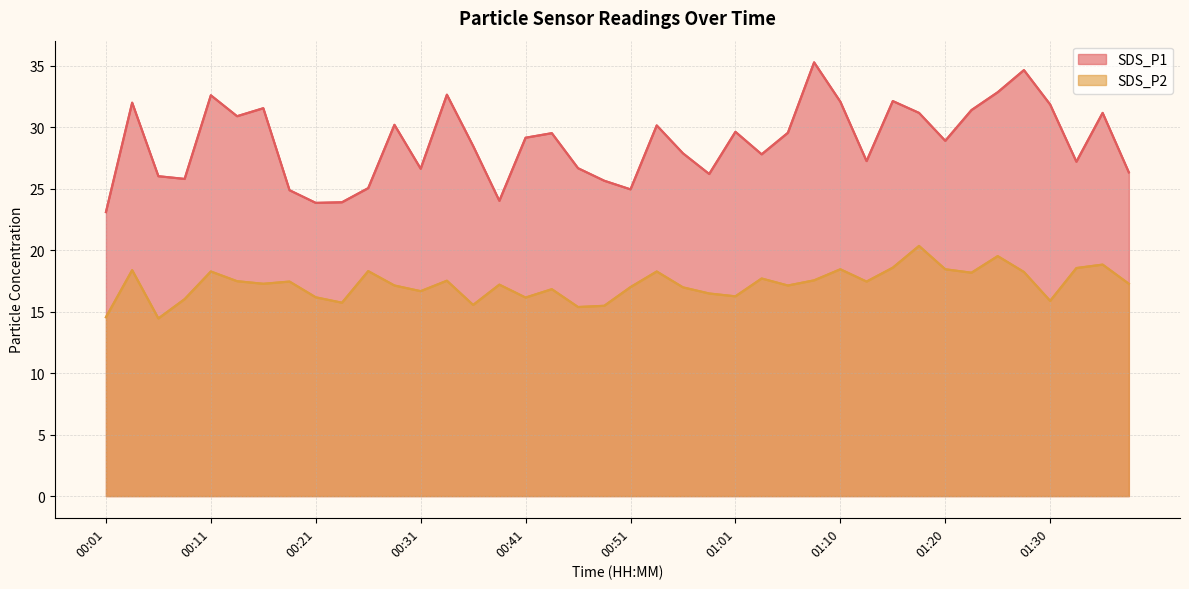

Where is the first local minimum for SDS_P2?

00:06